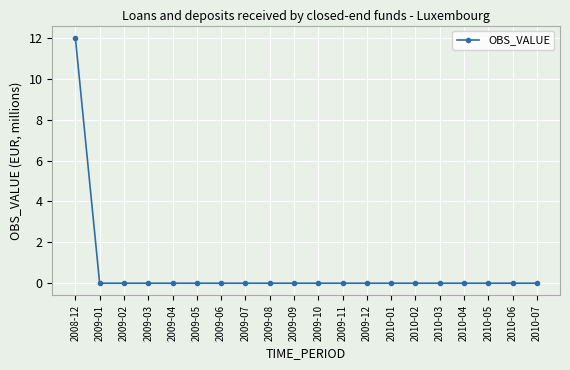

Reading left to right, transcribe all the data shown in this chart.

2008-12=12	2009-01=0	2009-02=0	2009-03=0	2009-04=0	2009-05=0	2009-06=0	2009-07=0	2009-08=0	2009-09=0	2009-10=0	2009-11=0	2009-12=0	2010-01=0	2010-02=0	2010-03=0	2010-04=0	2010-05=0	2010-06=0	2010-07=0